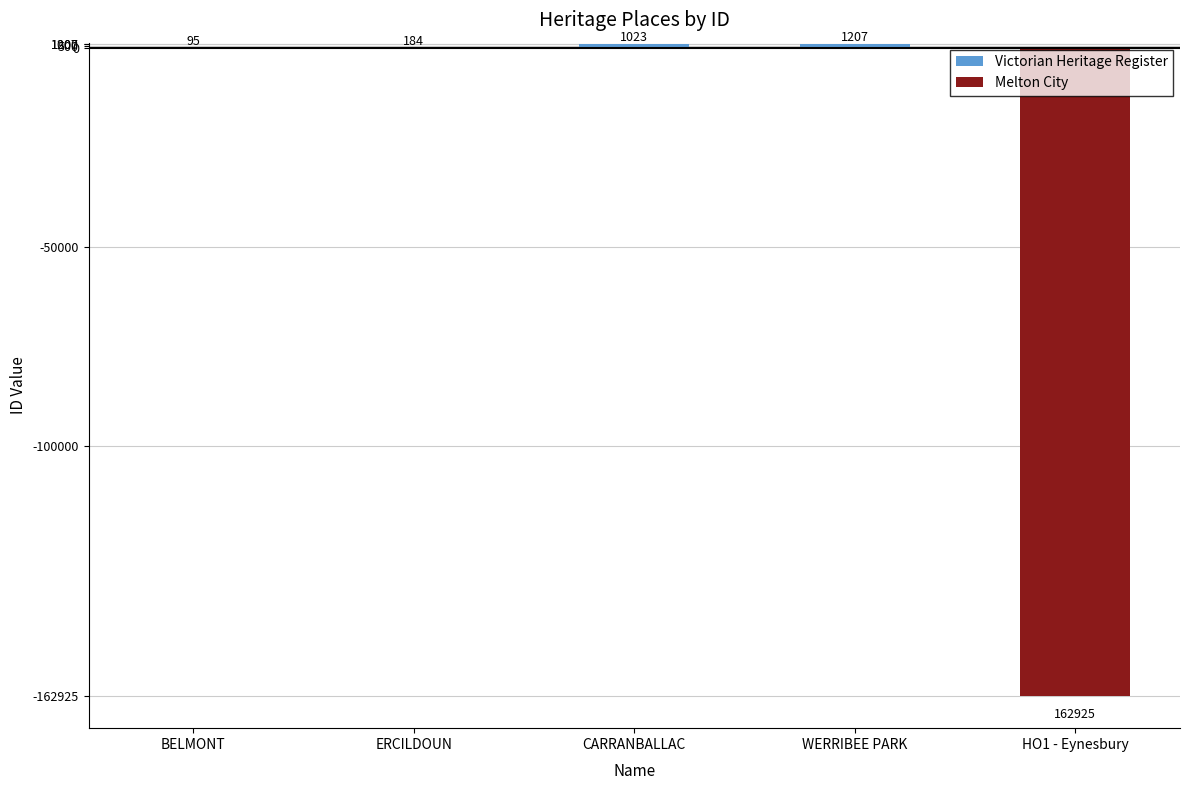

What is the difference between the maximum and minimum values in the Melton City series?

162925